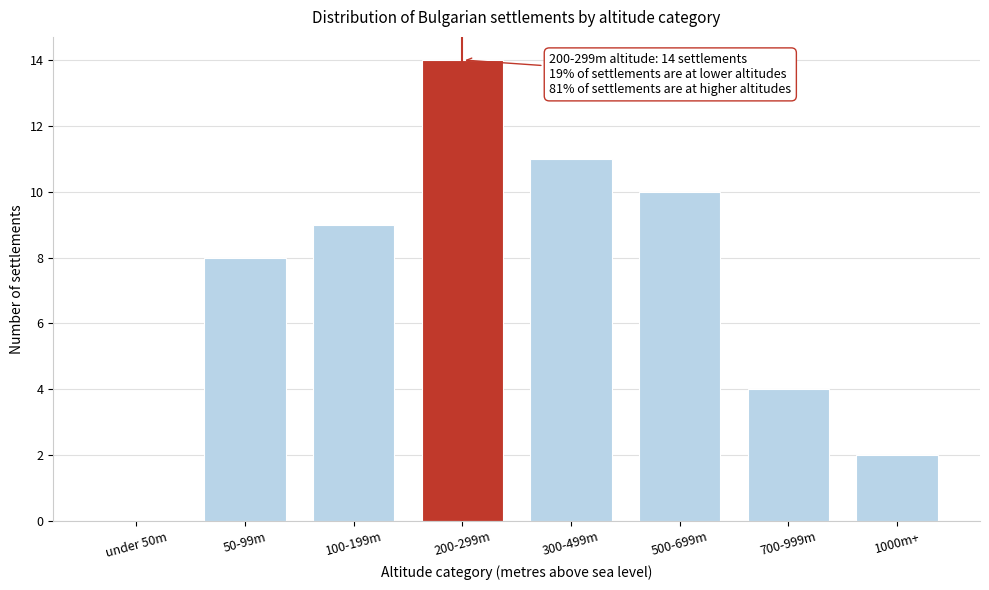

Reading left to right, list all the values displayed in this chart.

under 50m=0	50-99m=8	100-199m=9	200-299m=14	300-499m=11	500-699m=10	700-999m=4	1000m+=2